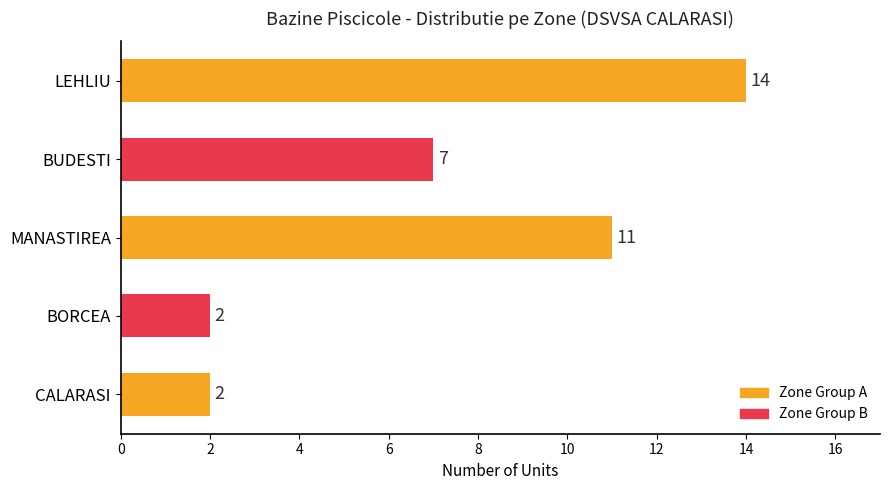

Reading top to bottom, what are all the values shown in this chart?

LEHLIU=14	BUDESTI=7	MANASTIREA=11	BORCEA=2	CALARASI=2